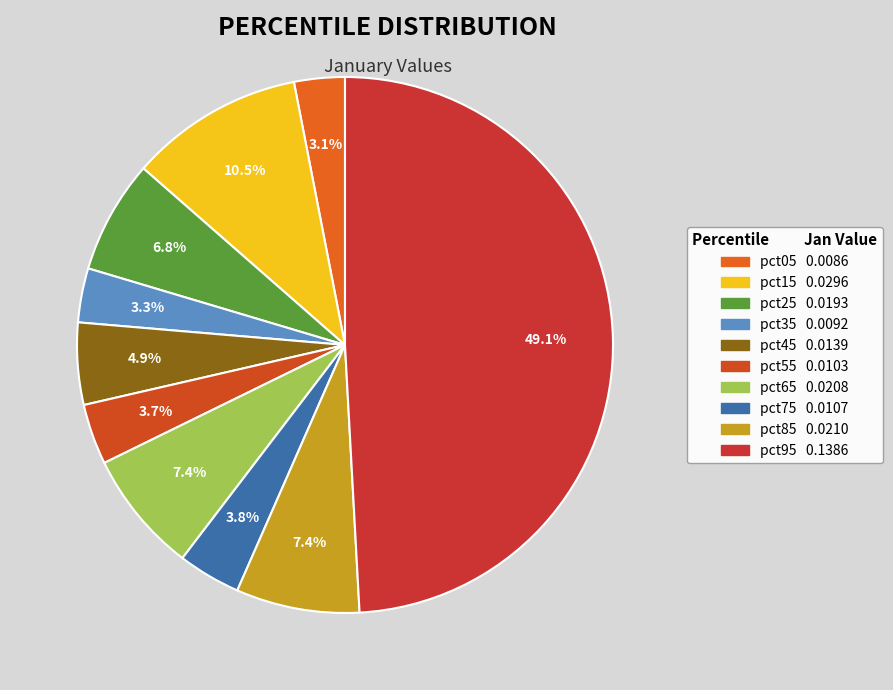

What percentage is NOT represented by pct05?

96.9%